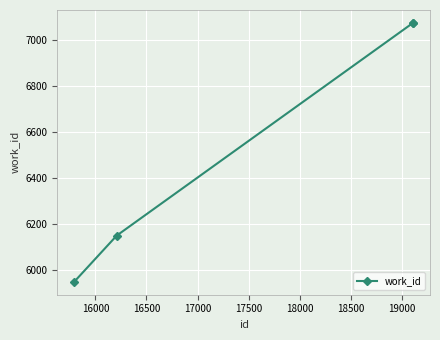

True or false: the data has more than 1 interior local peaks.

False